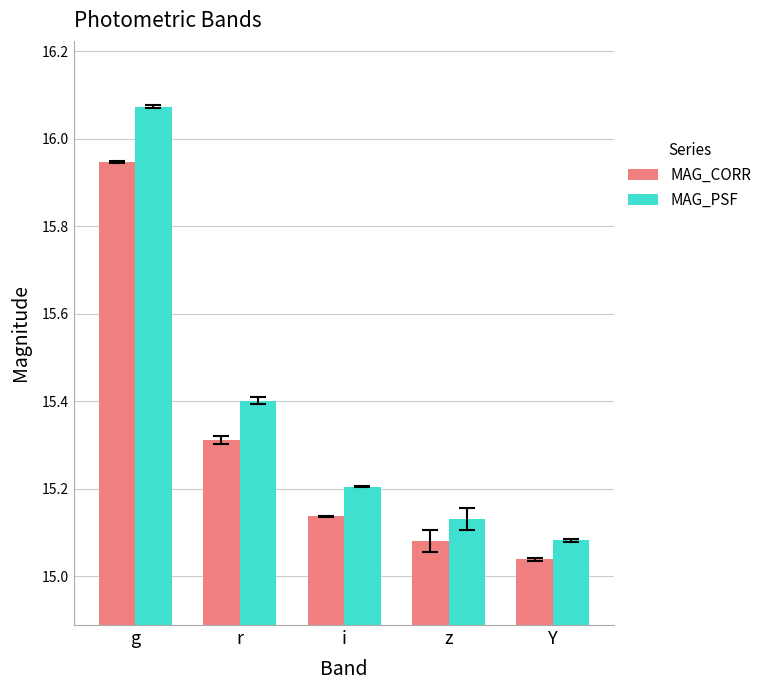

At which category is the sum across all series the highest?

g